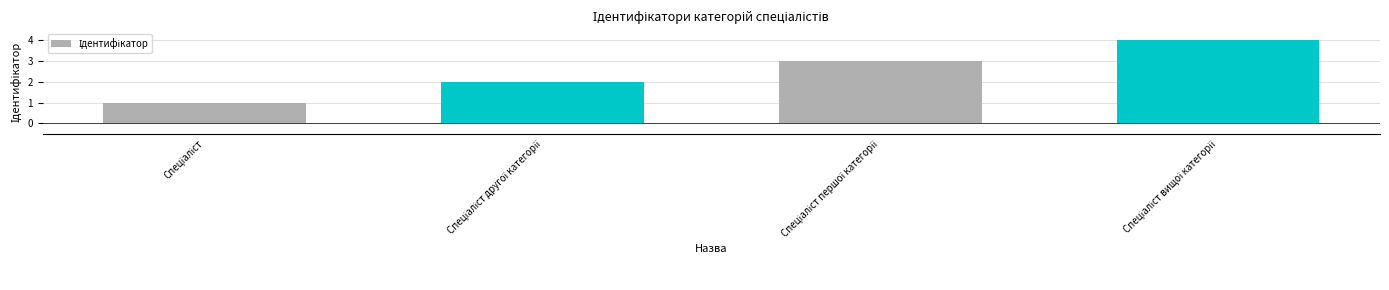

What is the maximum value shown in the chart?

4